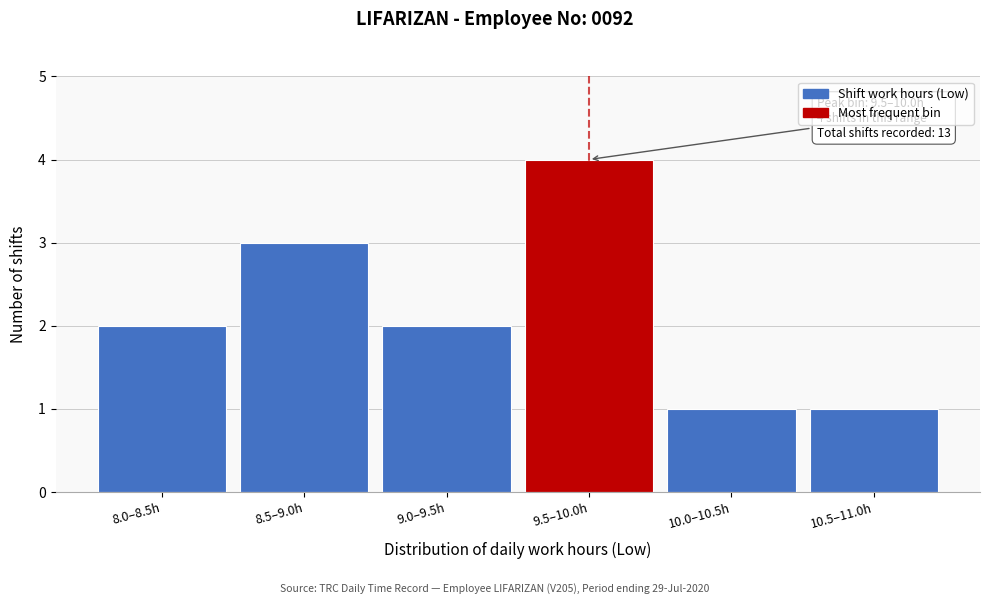

Reading left to right, extract all data points from this chart.

8.0–8.5h=2	8.5–9.0h=3	9.0–9.5h=2	9.5–10.0h=4	10.0–10.5h=1	10.5–11.0h=1